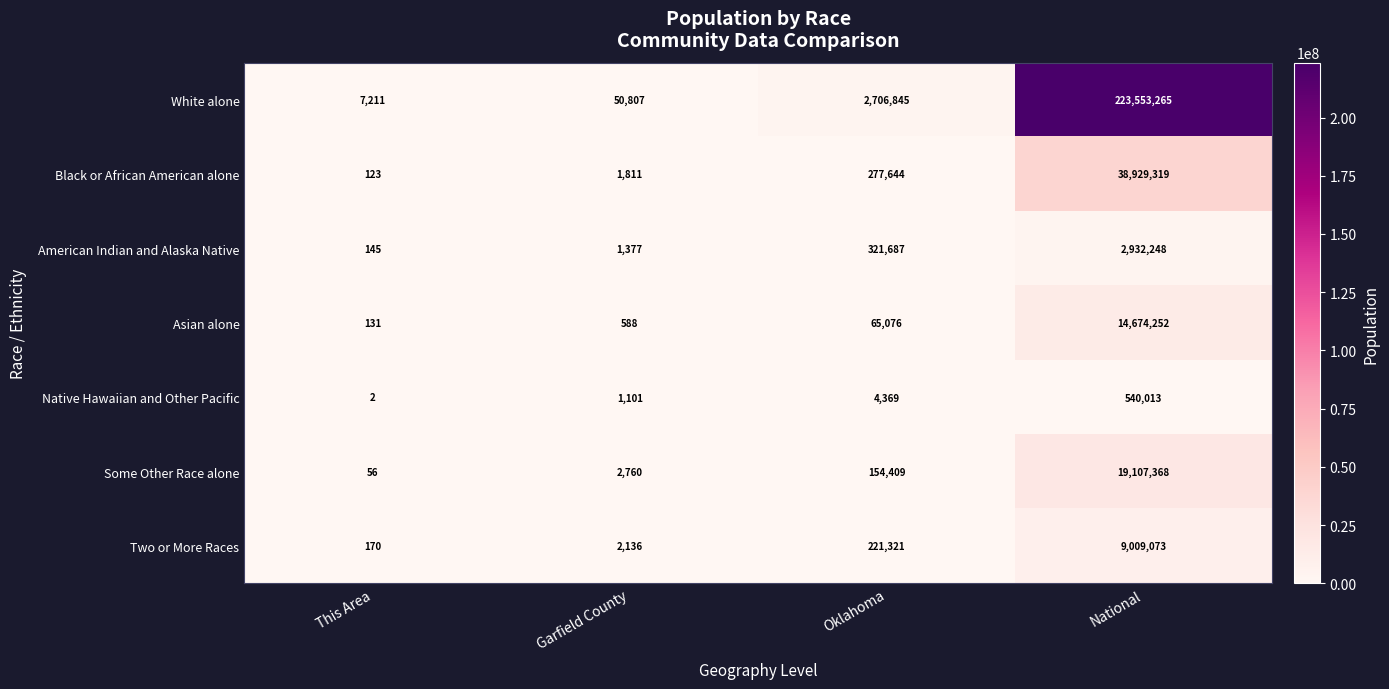

Which series has the largest total across all categories?

White alone